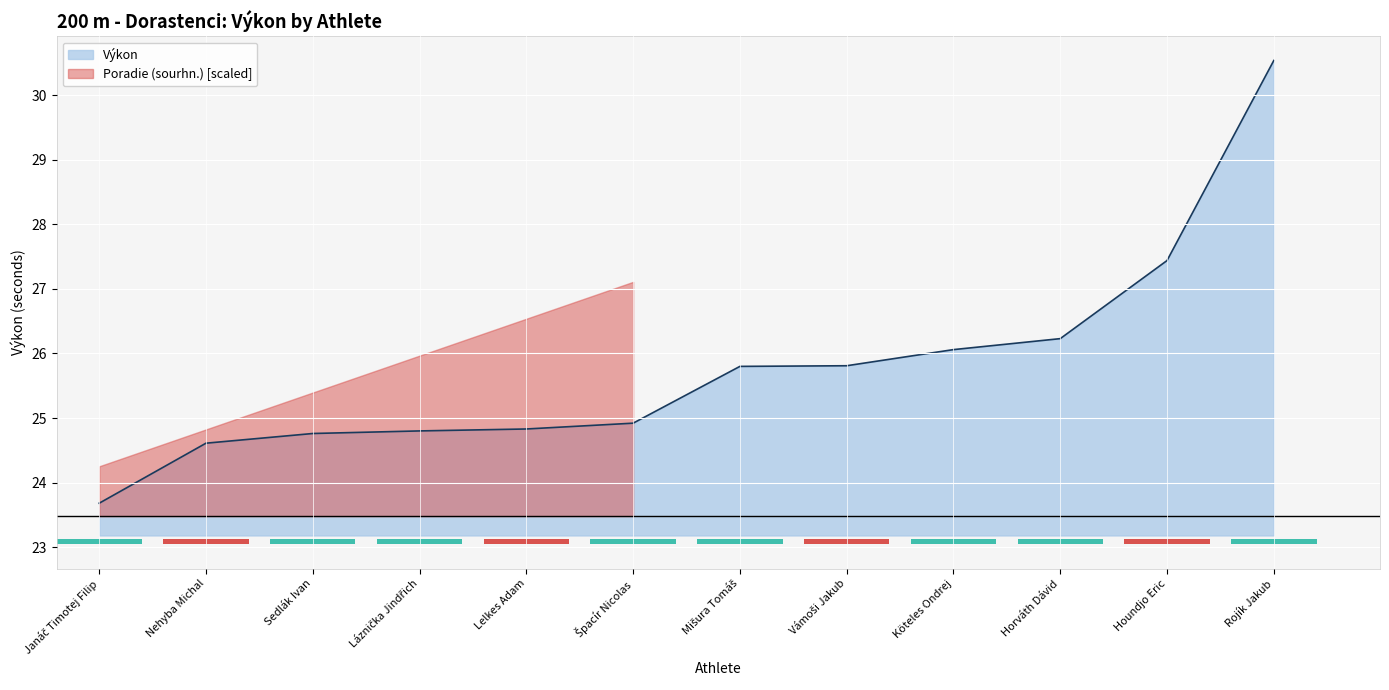

What position from the left is Sedlák Ivan?

3